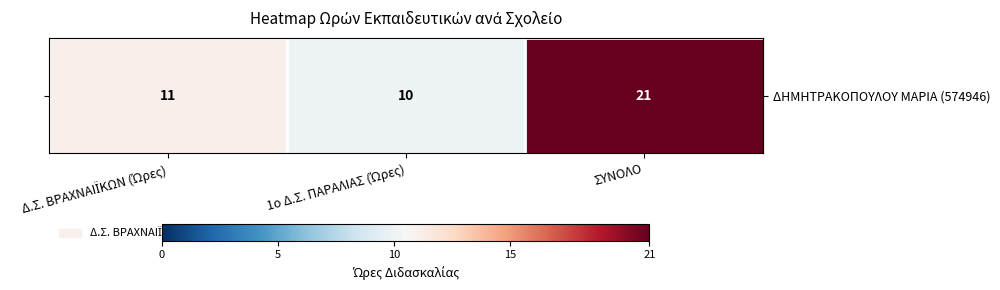

Rank the categories by value from highest to lowest.

ΣΥΝΟΛΟ, Δ.Σ. ΒΡΑΧΝΑΙΪΚΩΝ (Ώρες), 1ο Δ.Σ. ΠΑΡΑΛΙΑΣ (Ώρες)